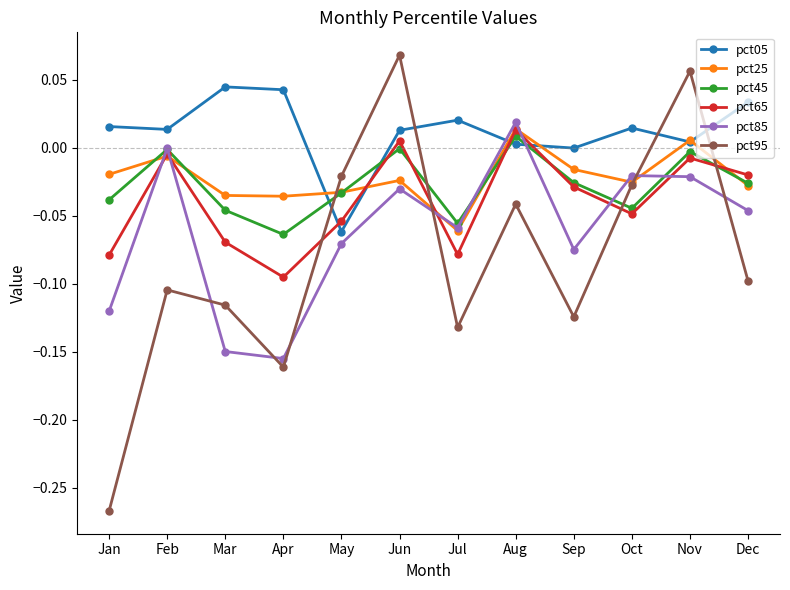

True or false: pct85 has a value of 0.0 at Aug.

True